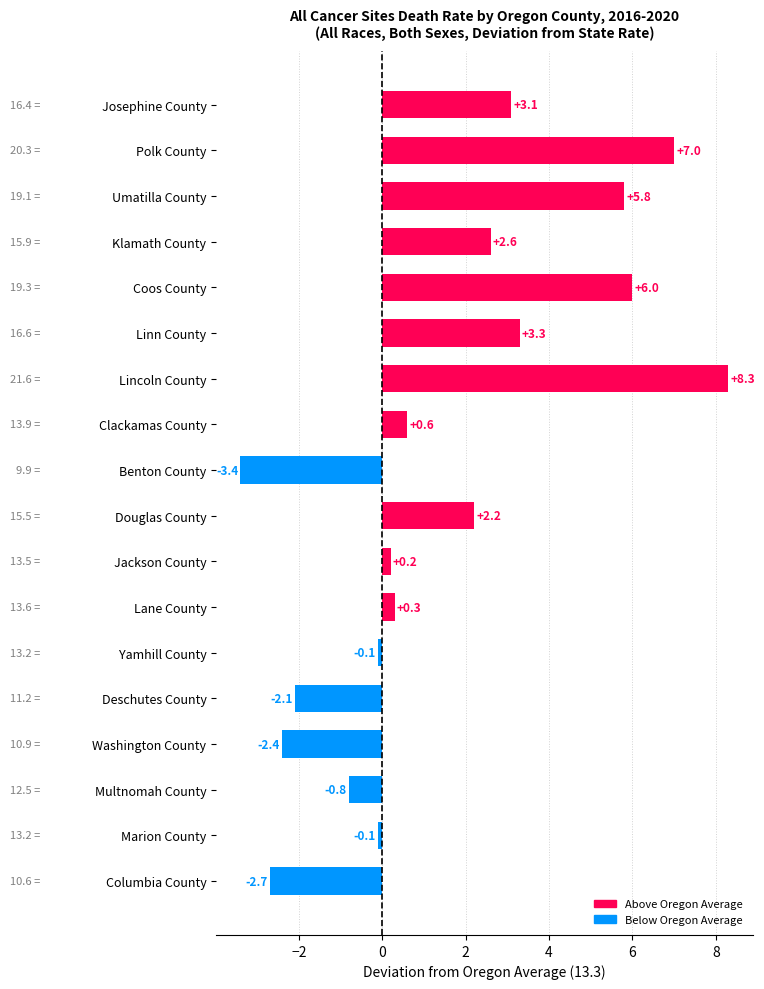

The chart shows a value of -2.7 at Columbia County. True or false?

True